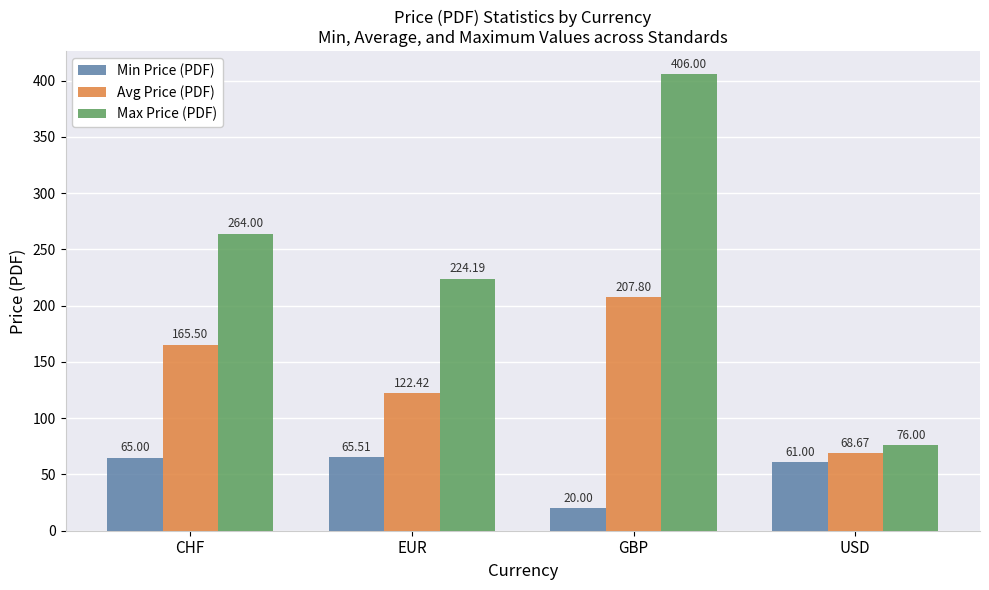

What is the label of the 3rd bar from the right?

EUR